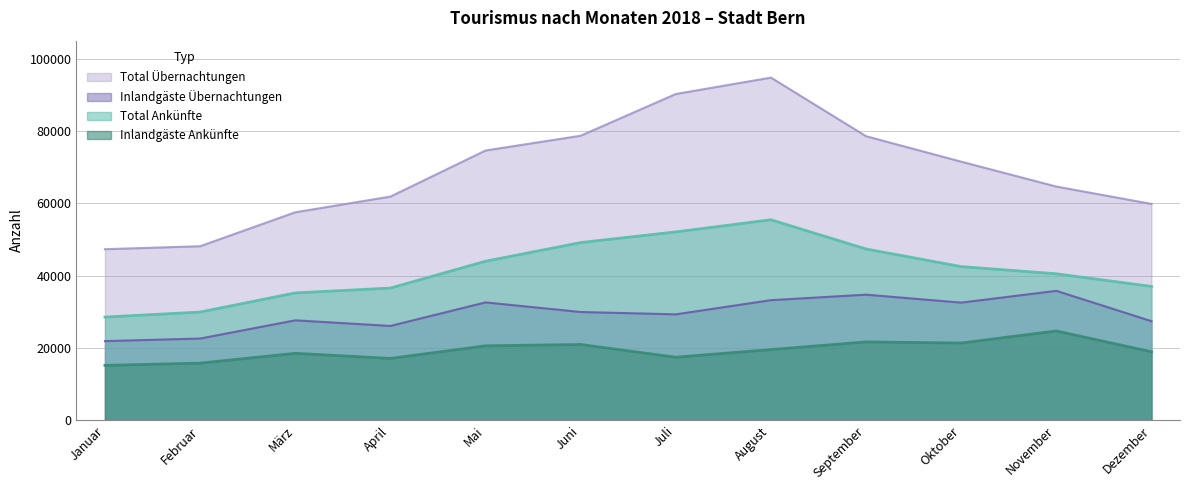

Is the value of Total Übernachtungen at Januar greater than the value of Inlandgäste Ankünfte at Februar?

Yes